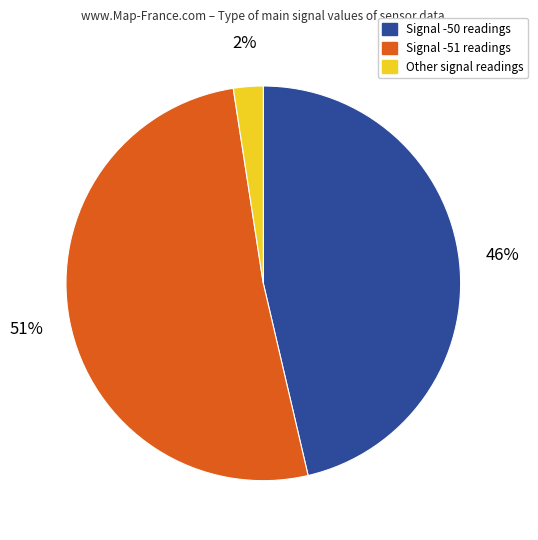

Is there a majority slice in this chart?

Yes